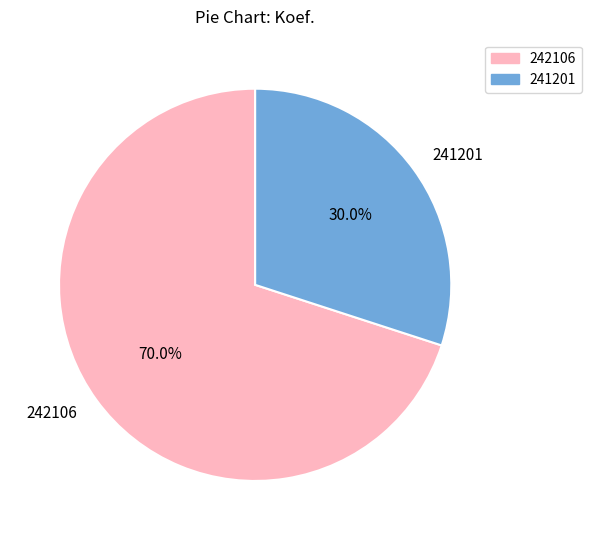

Count the number of slices in the pie.

2